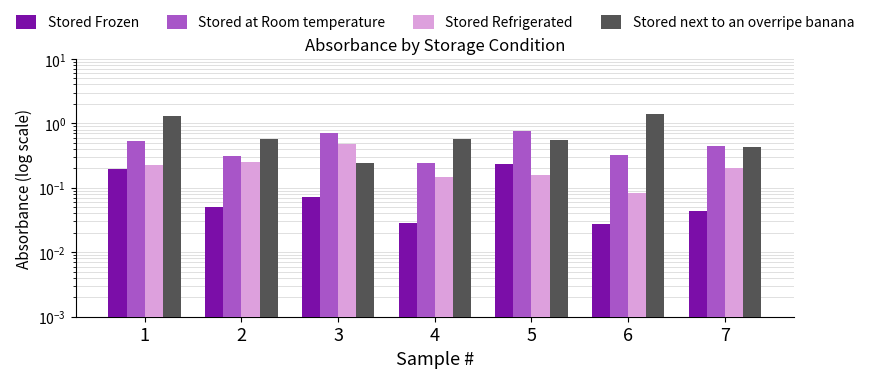

The value of Stored Frozen at 4 is 0.0. True or false?

False